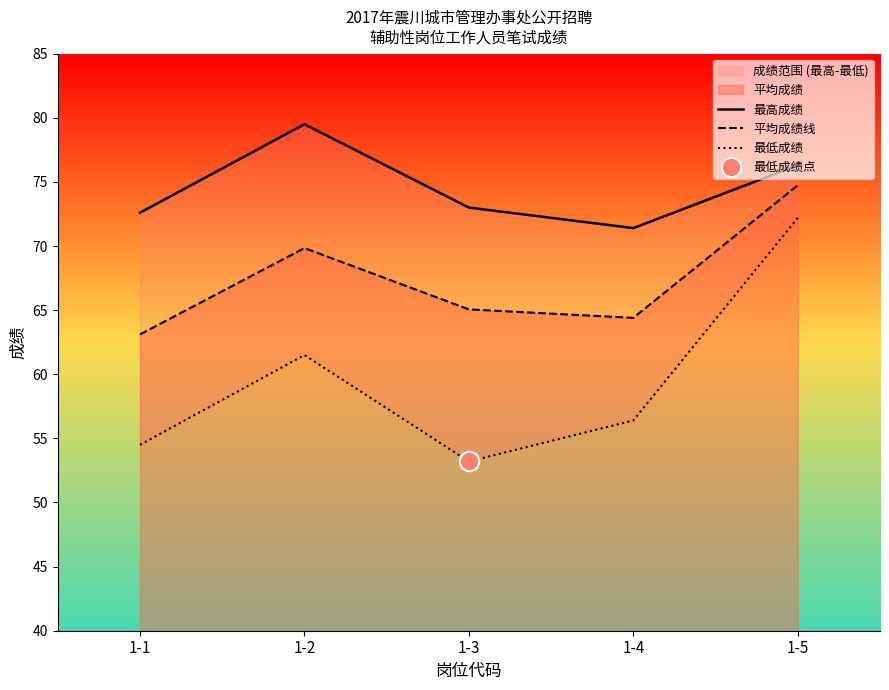

Reading left to right, transcribe all the data shown in this chart.

最高成绩: 1-1=72.6	1-2=79.5	1-3=73.0	1-4=71.4	1-5=76.3
平均成绩线: 1-1=63.1	1-2=69.8	1-3=65.1	1-4=64.4	1-5=74.7
最低成绩: 1-1=54.5	1-2=61.5	1-3=53.2	1-4=56.4	1-5=72.2